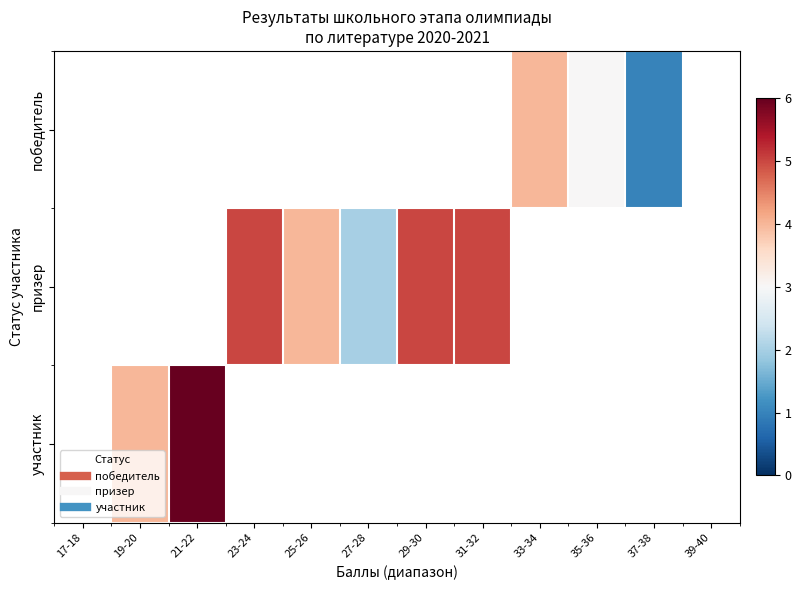

What is the minimum value shown in the chart?

1.0